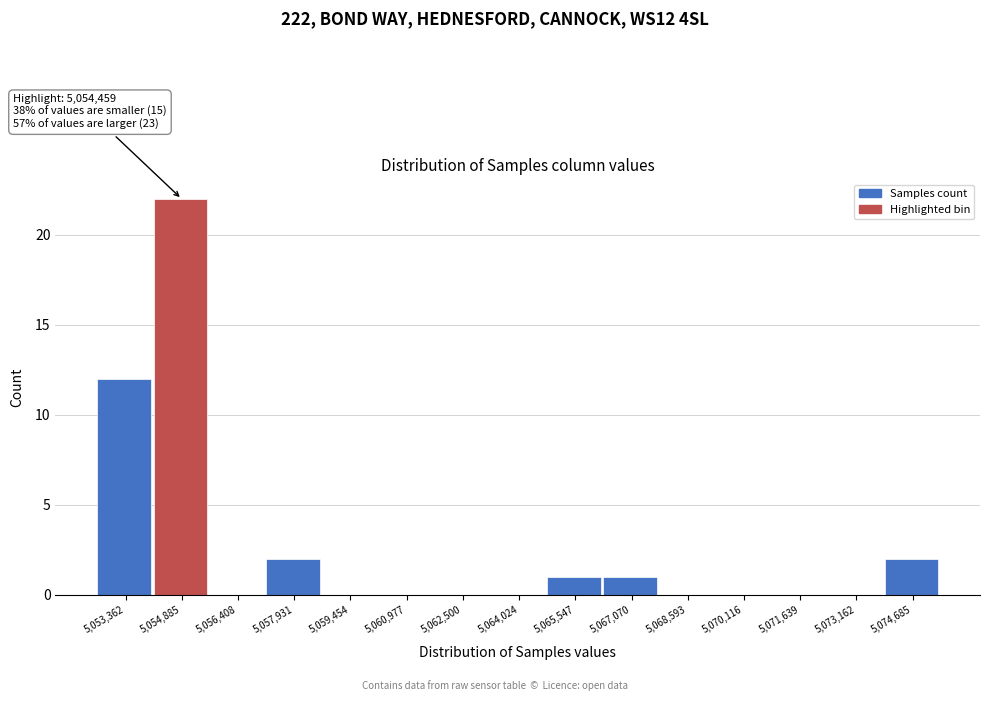

Which range on the x-axis has the tallest bar?

5054200 to 5055600